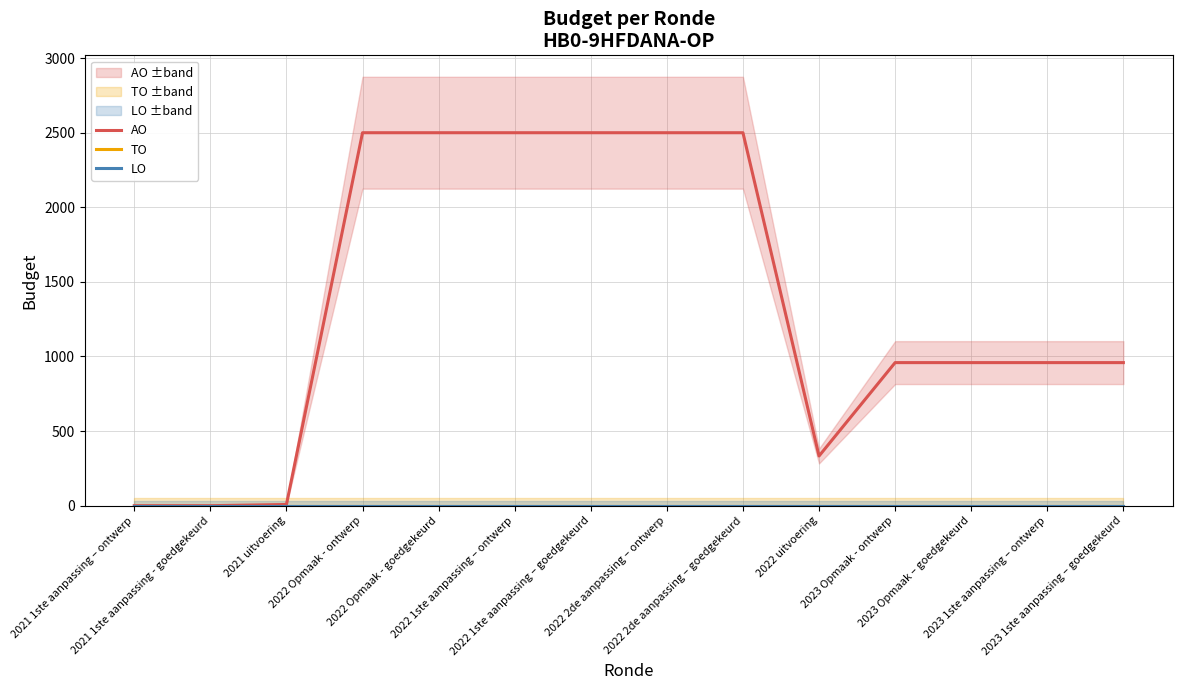

True or false: LO and AO cross at least once.

False